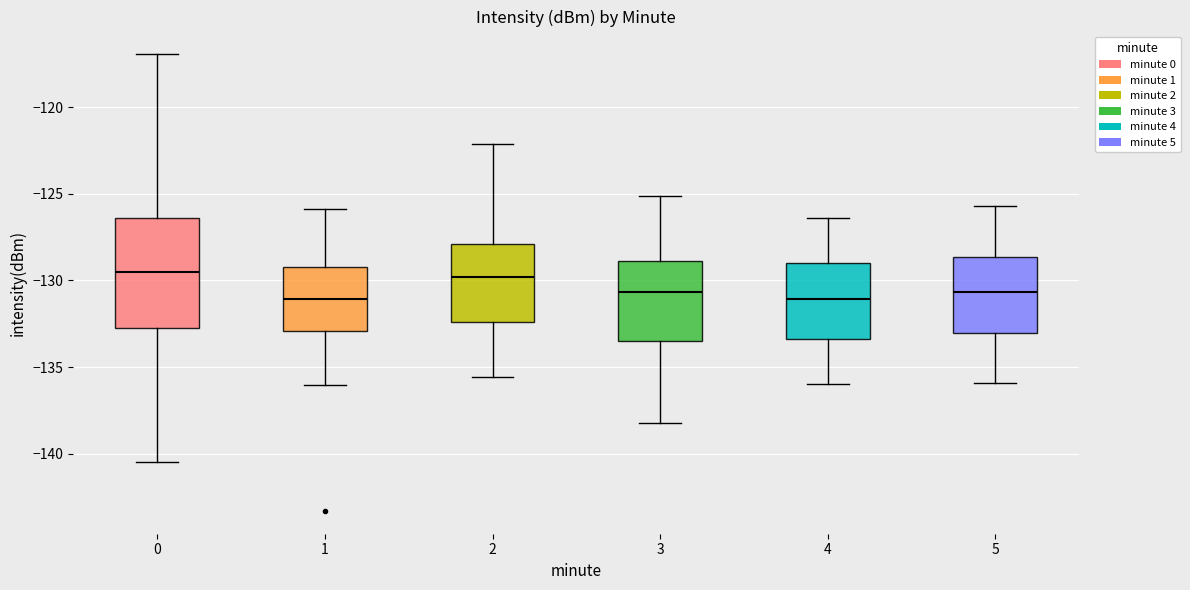

Reading left to right, transcribe this box plot: for each box, give where its median line is, the range the box spans, and where its two whiskers end, as read against the y-axis. The values are not printed on the chart, so give them approximately, as read against the axis.

0: median -129.5, box -133.0 to -126.5, whiskers -140.5 to -117.0
1: median -131.0, box -133.0 to -129.0, whiskers -136.0 to -126.0
2: median -130.0, box -132.5 to -128.0, whiskers -135.5 to -122.0
3: median -130.5, box -133.5 to -129.0, whiskers -138.0 to -125.0
4: median -131.0, box -133.5 to -129.0, whiskers -136.0 to -126.5
5: median -130.5, box -133.0 to -128.5, whiskers -136.0 to -125.5